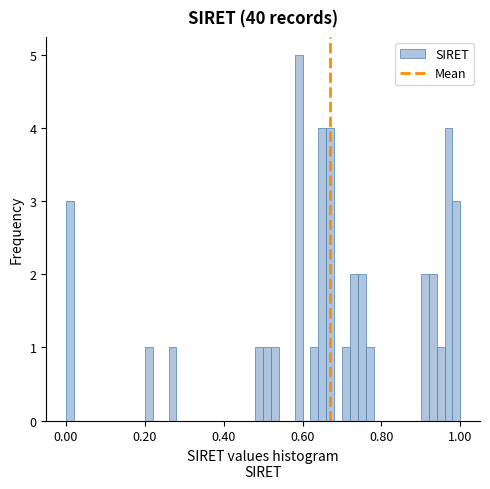

Around what value on the x-axis is the tallest bar? Give the approximate position of its centre, as read against the axis.

0.60